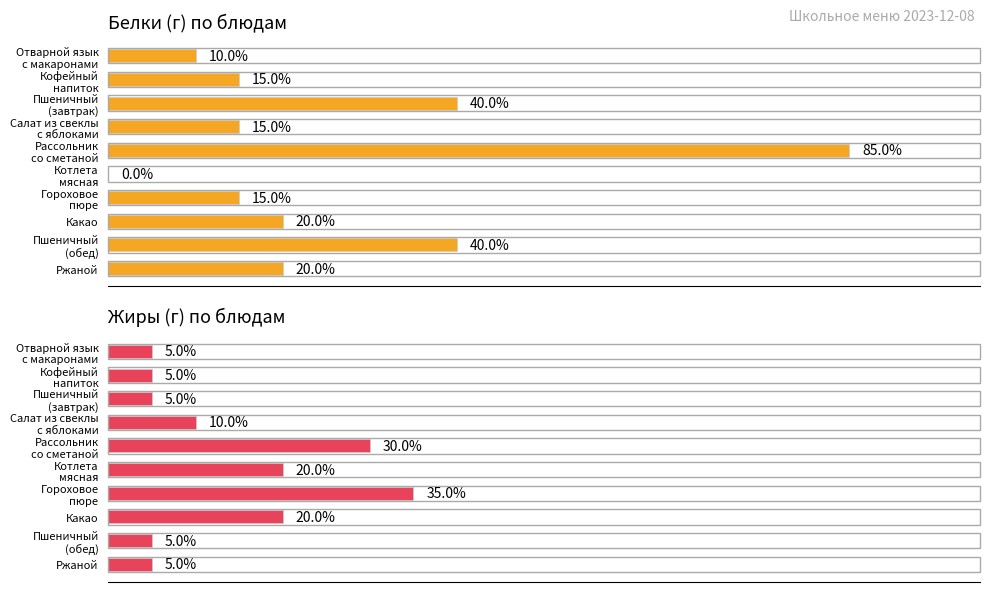

The value of Белки (г) по блюдам at Пшеничный (обед) is 11. True or false?

False